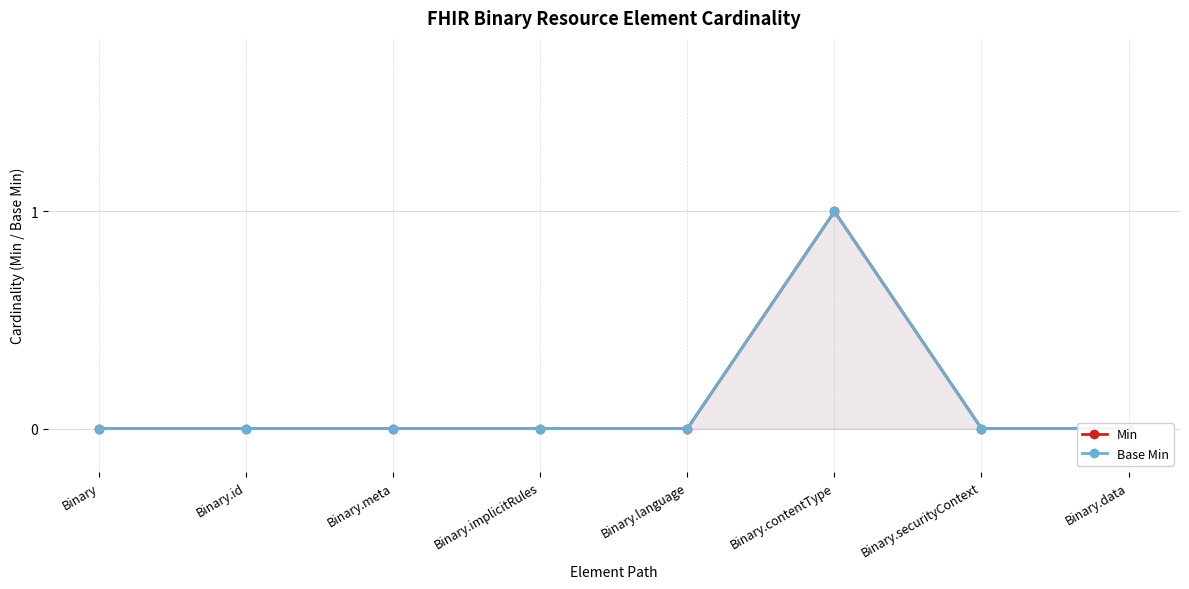

At how many categories does at least one series exceed 0?

1